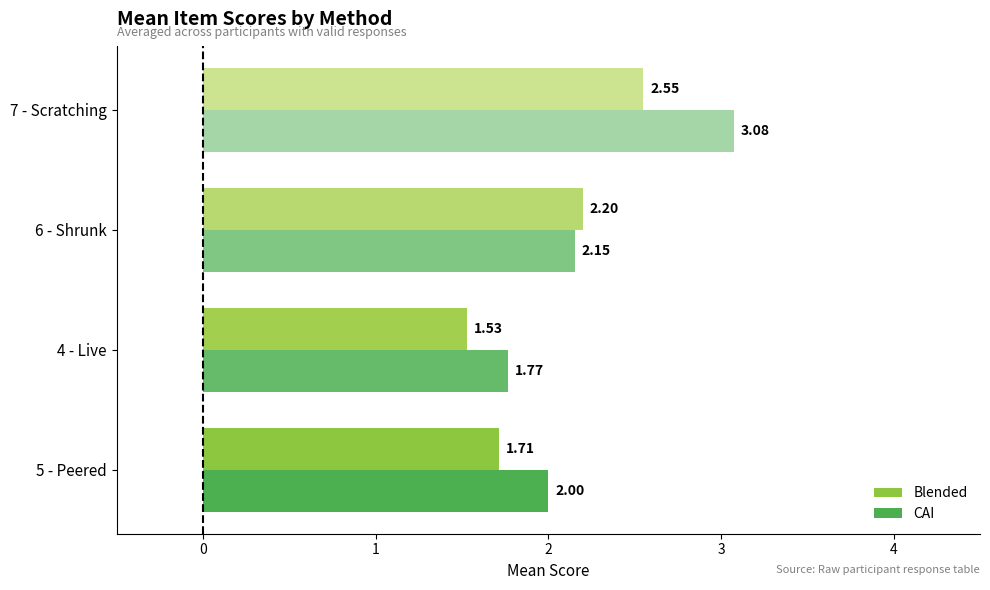

What is the sum of all CAI values?

9.0